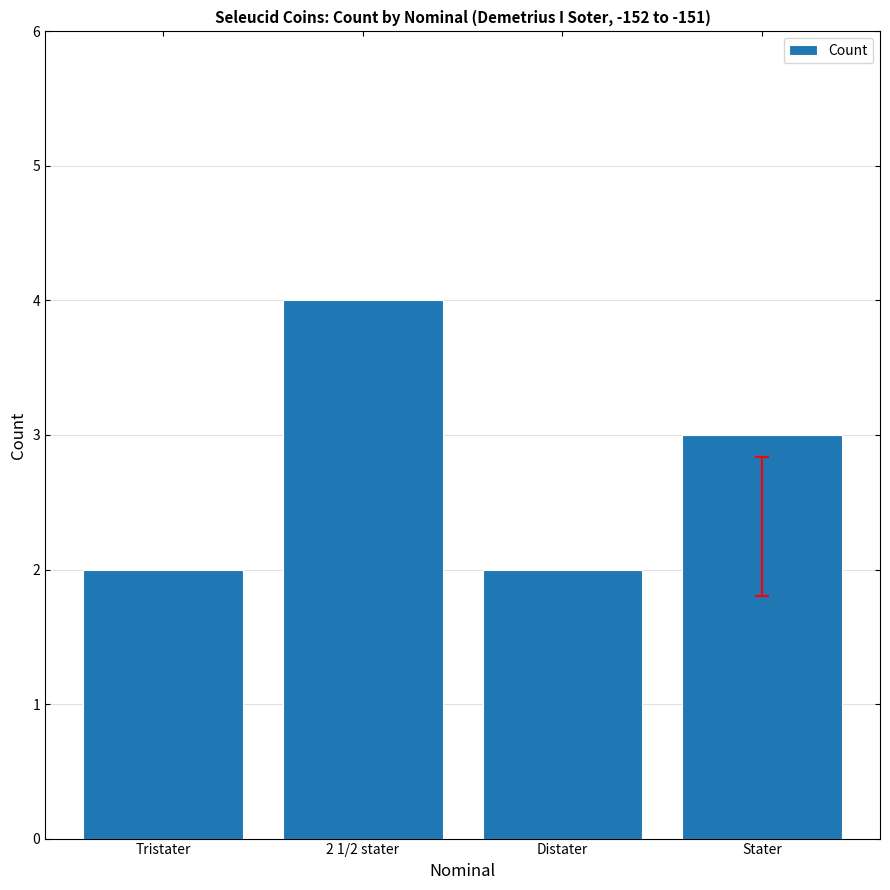

What is the difference between the maximum and minimum values?

2